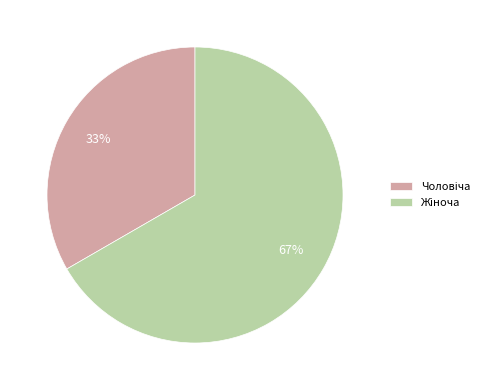

Does any single category account for the majority?

Yes